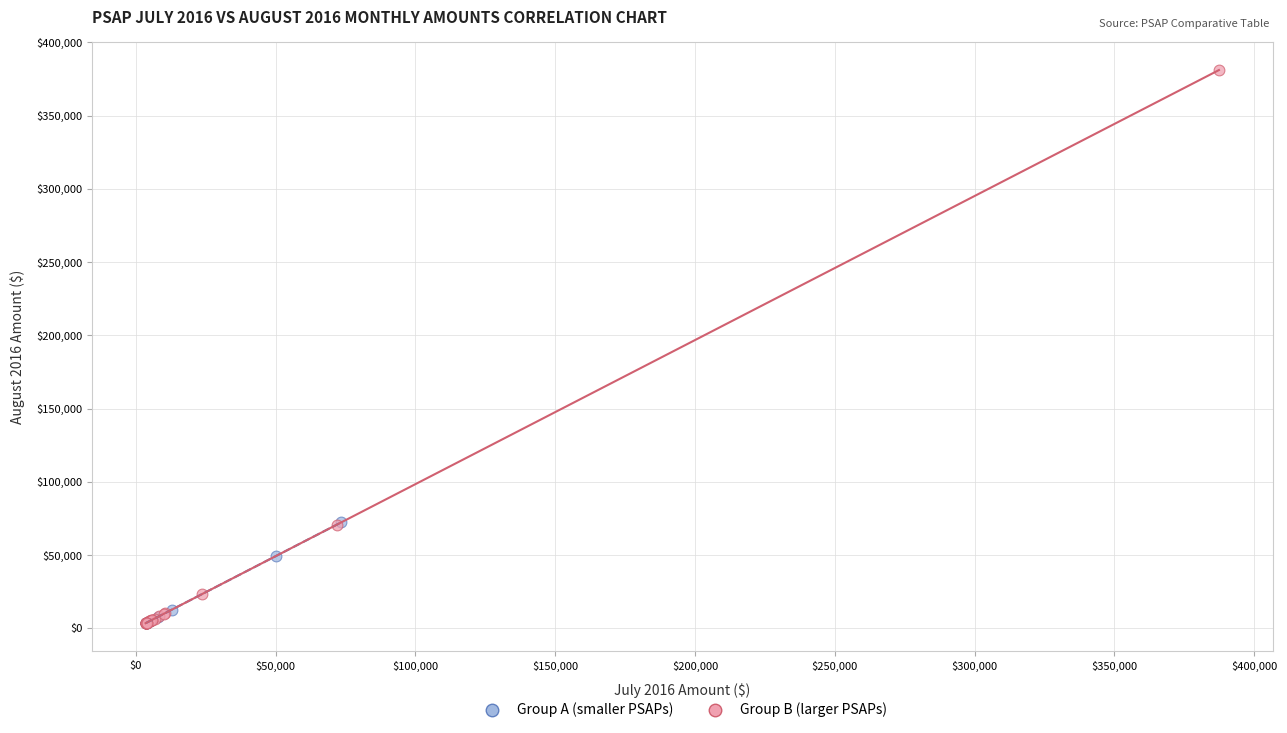

Which series reaches the maximum Y coordinate?

Group B (larger PSAPs)